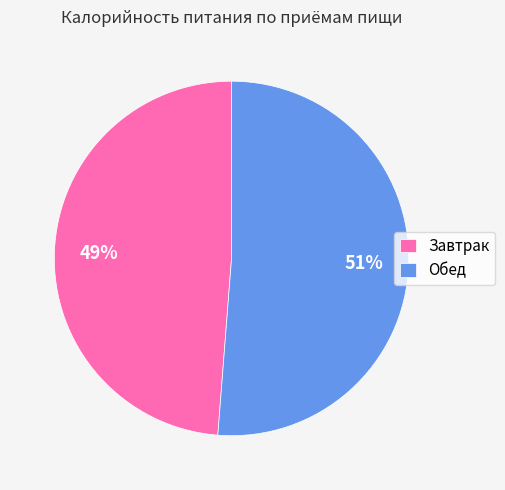

Do Завтрак and Обед together represent more than half of the pie?

Yes